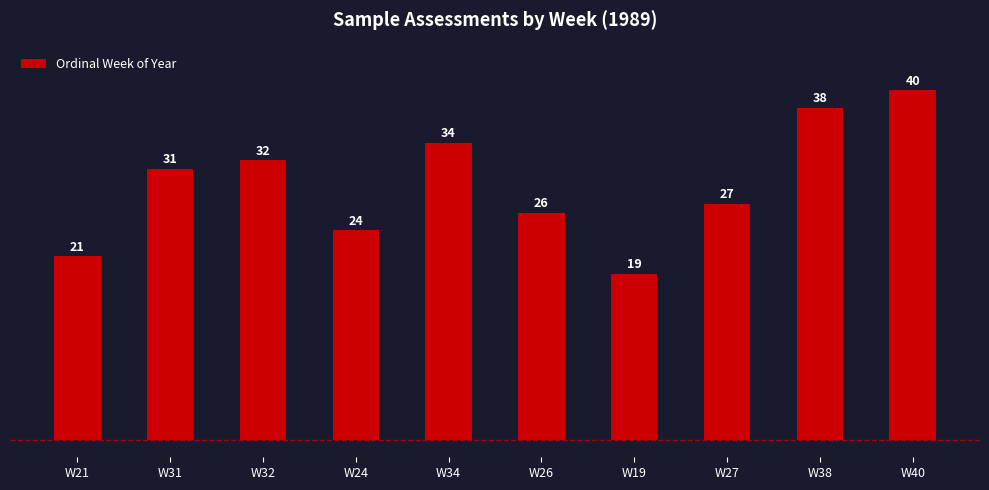

What value does the data have at W26, to the nearest 10?

30